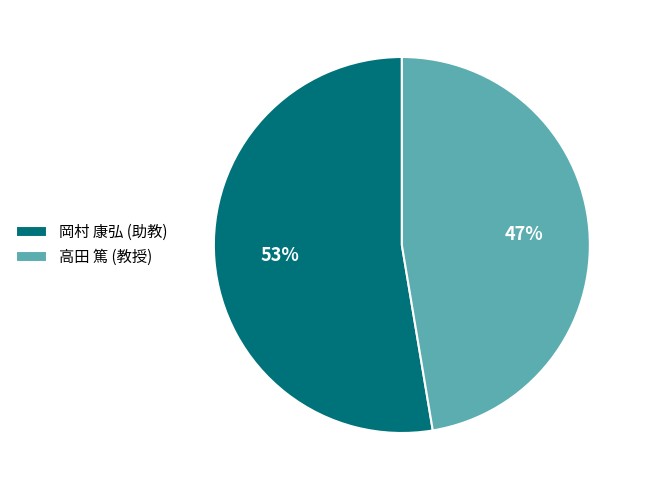

How many segments does this pie chart have?

2